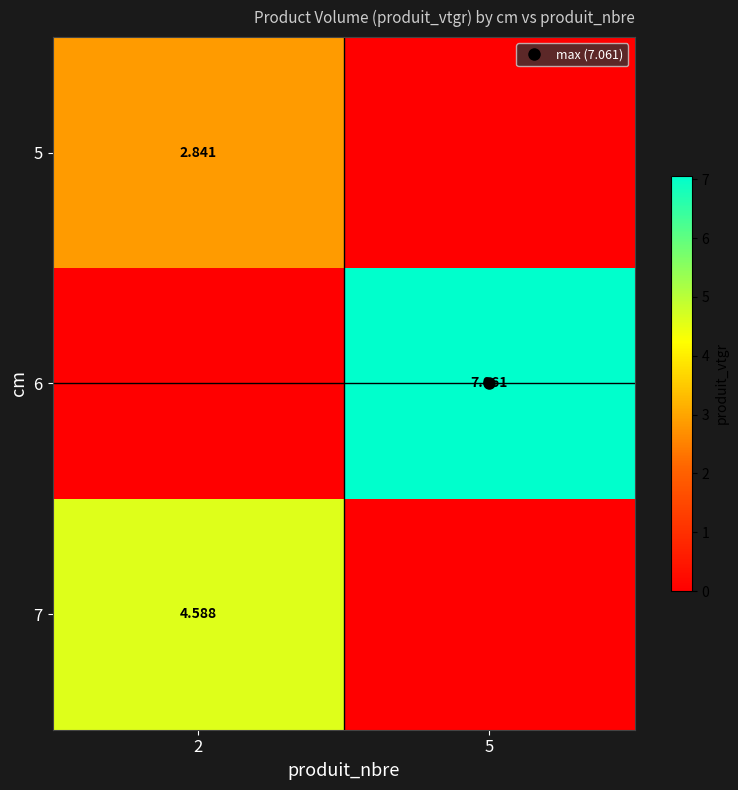

What is the highest value of the 5 series?

2.8